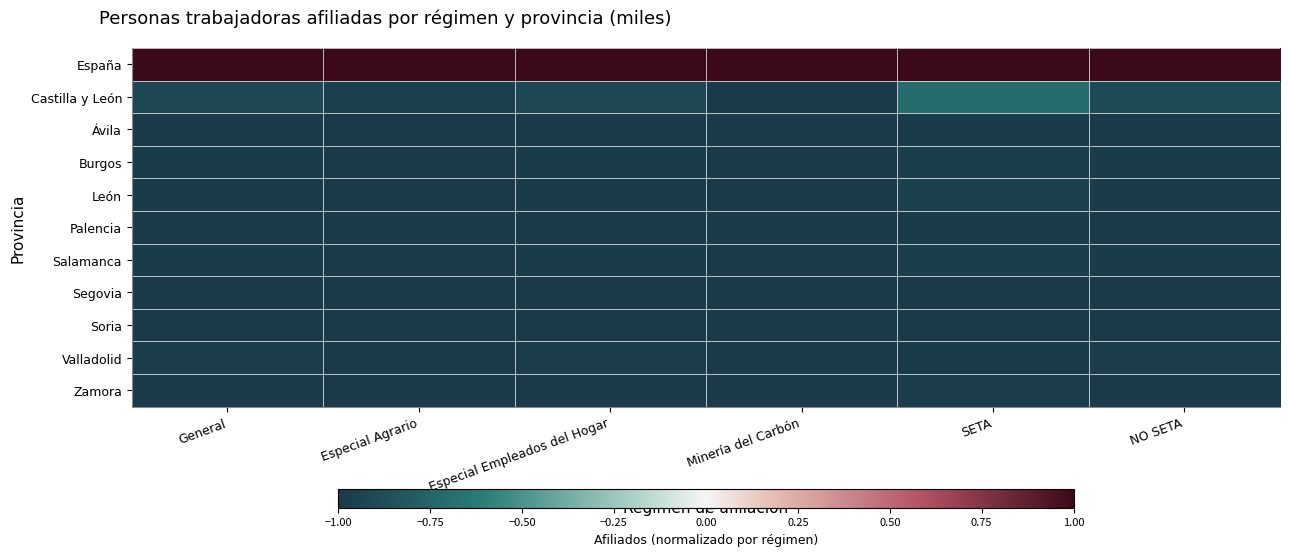

Count the number of categories in the chart.

6